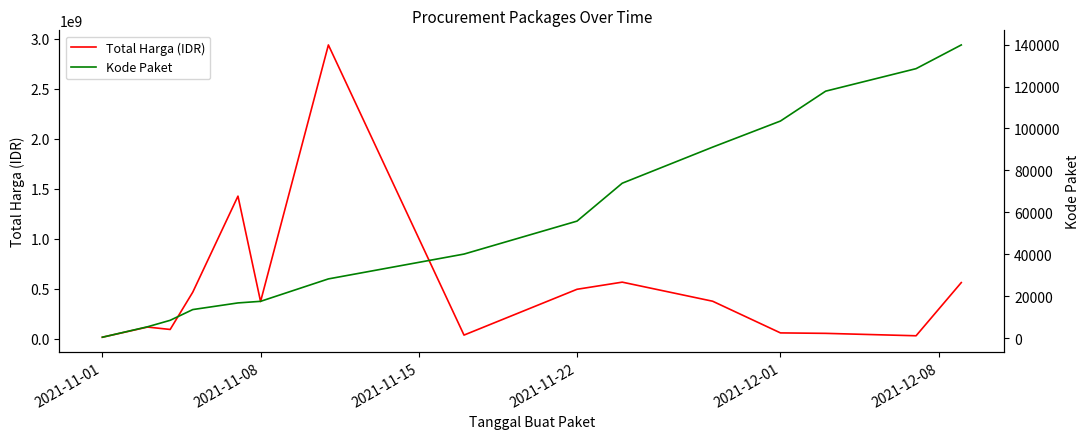

How many data points does each series have?

15